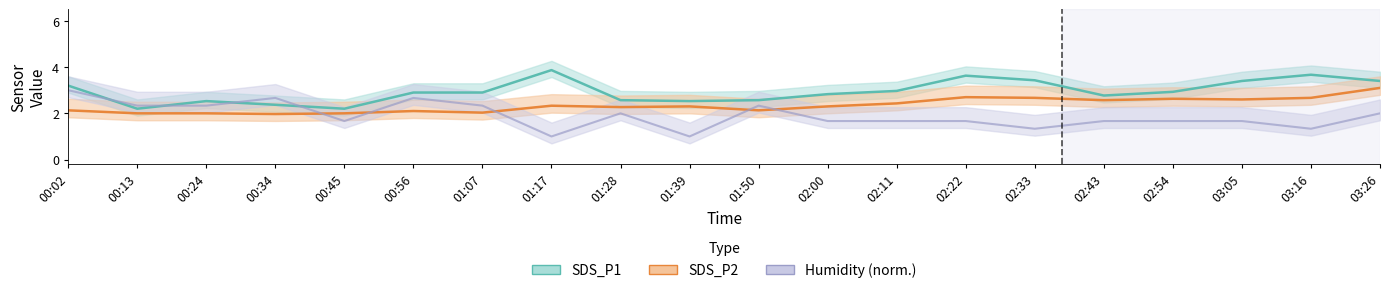

What is the difference between the second highest and minimum values in the SDS_P1 series?

1.5